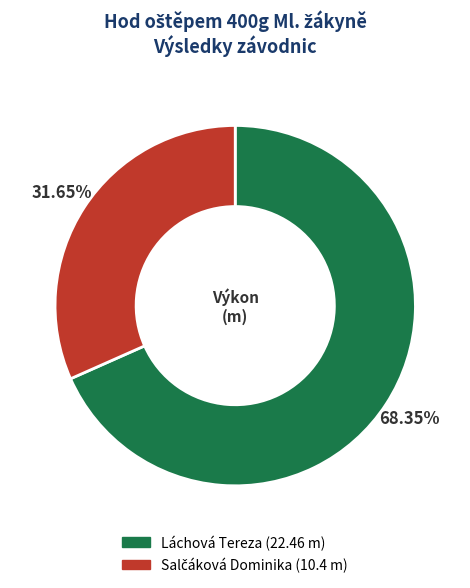

What is the majority slice?

Láchová Tereza